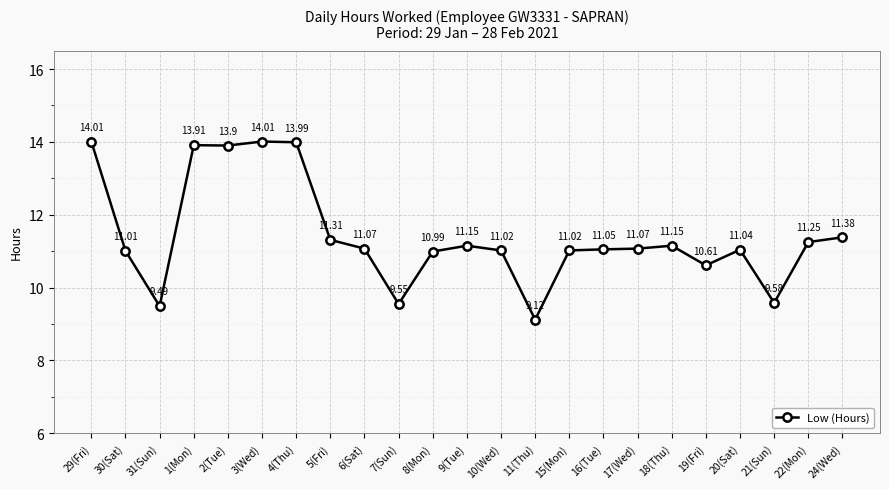

How many points are lower than both their immediate neighbors (excluding endpoints)?

6